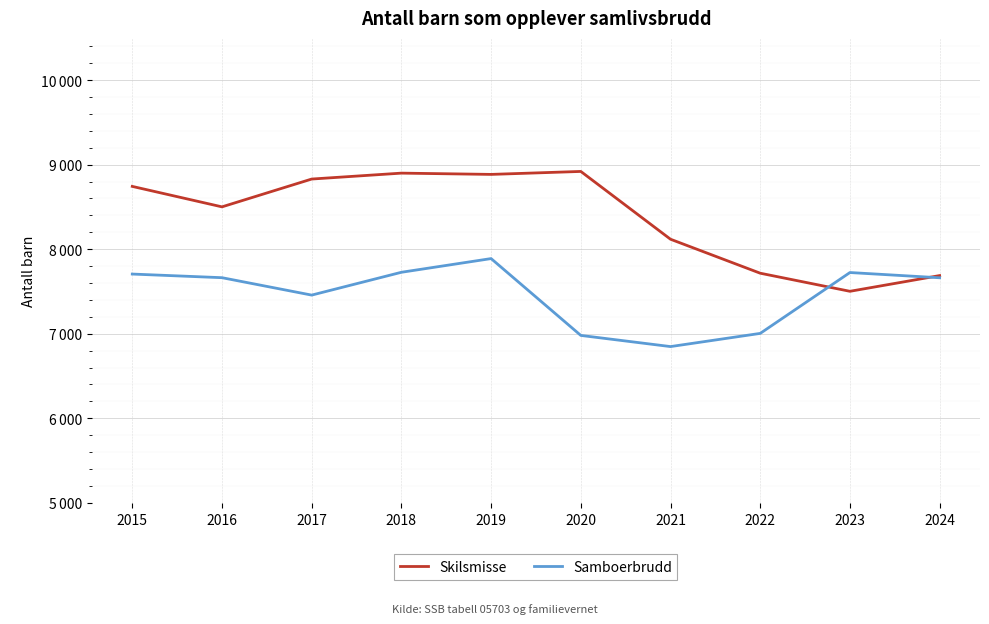

What are all the series names shown in the legend?

Skilsmisse, Samboerbrudd